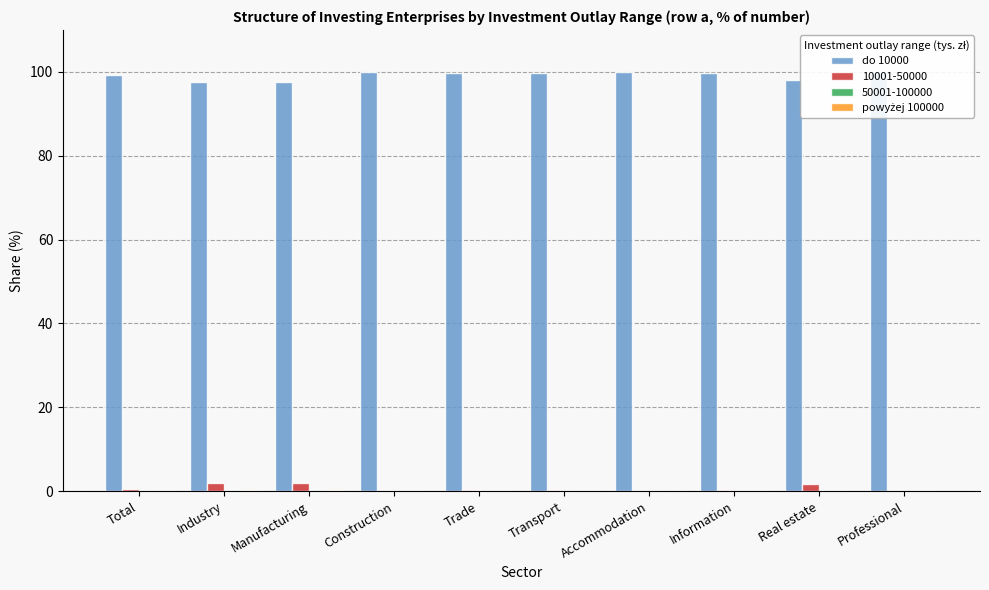

Reading right to left, what are all the values shown in this chart?

do 10000: Professional=99.9	Real estate=98.0	Information=99.7	Accommodation=99.9	Transport=99.7	Trade=99.8	Construction=99.9	Manufacturing=97.5	Industry=97.5	Total=99.3
powyżej 100000: Professional=0.0	Real estate=0.1	Information=0.1	Accommodation=0.0	Transport=0.0	Trade=0.0	Construction=0.0	Manufacturing=0.2	Industry=0.2	Total=0.1